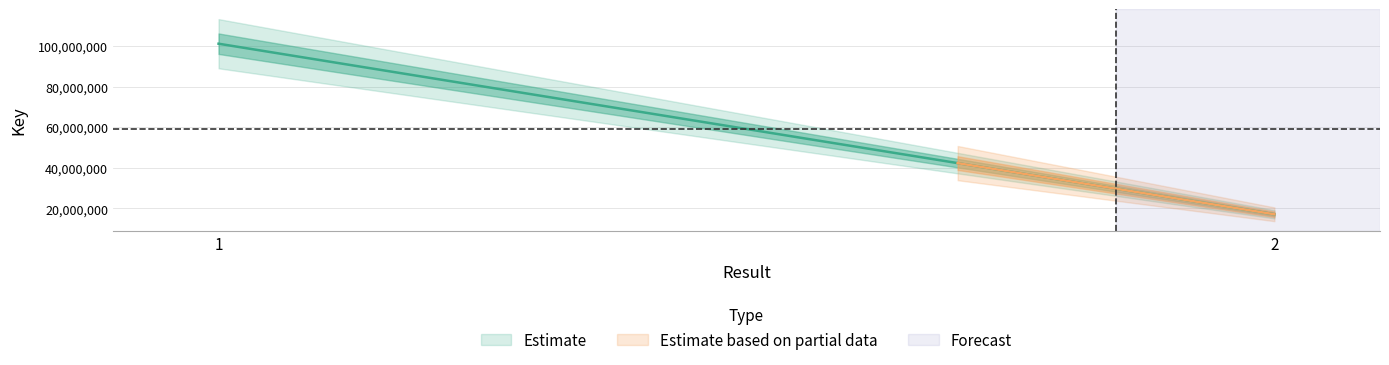

What is the average value?

59068382